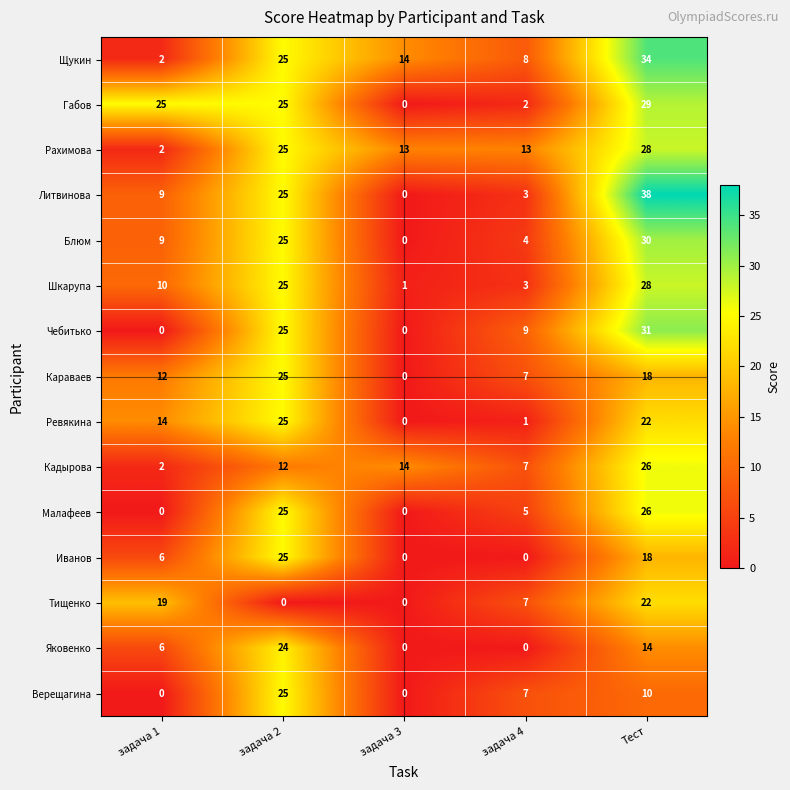

What is the difference between the highest and lowest values at Тест?

28